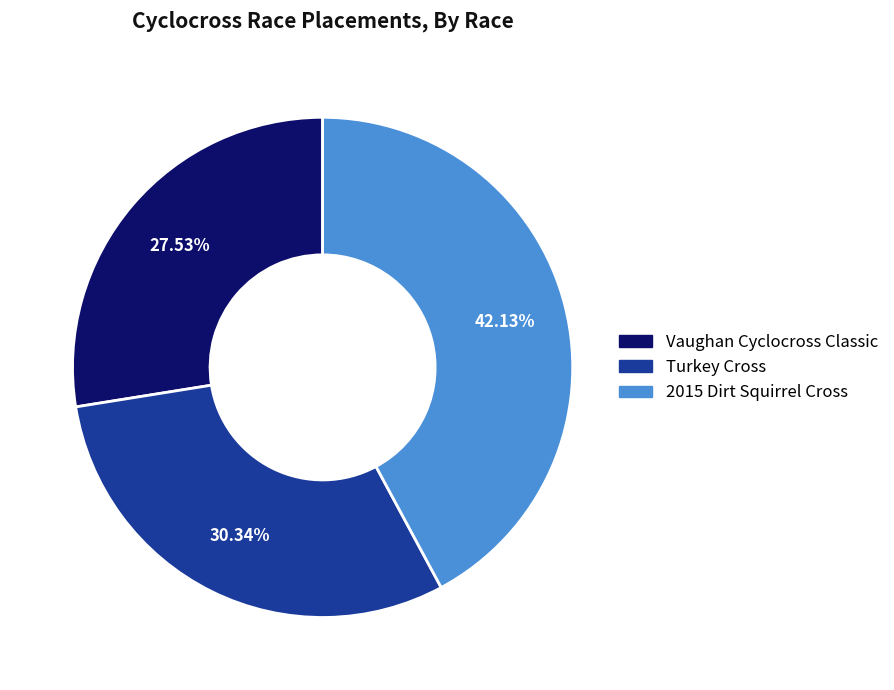

What portion of the pie excludes Vaughan Cyclocross Classic?

72.5%